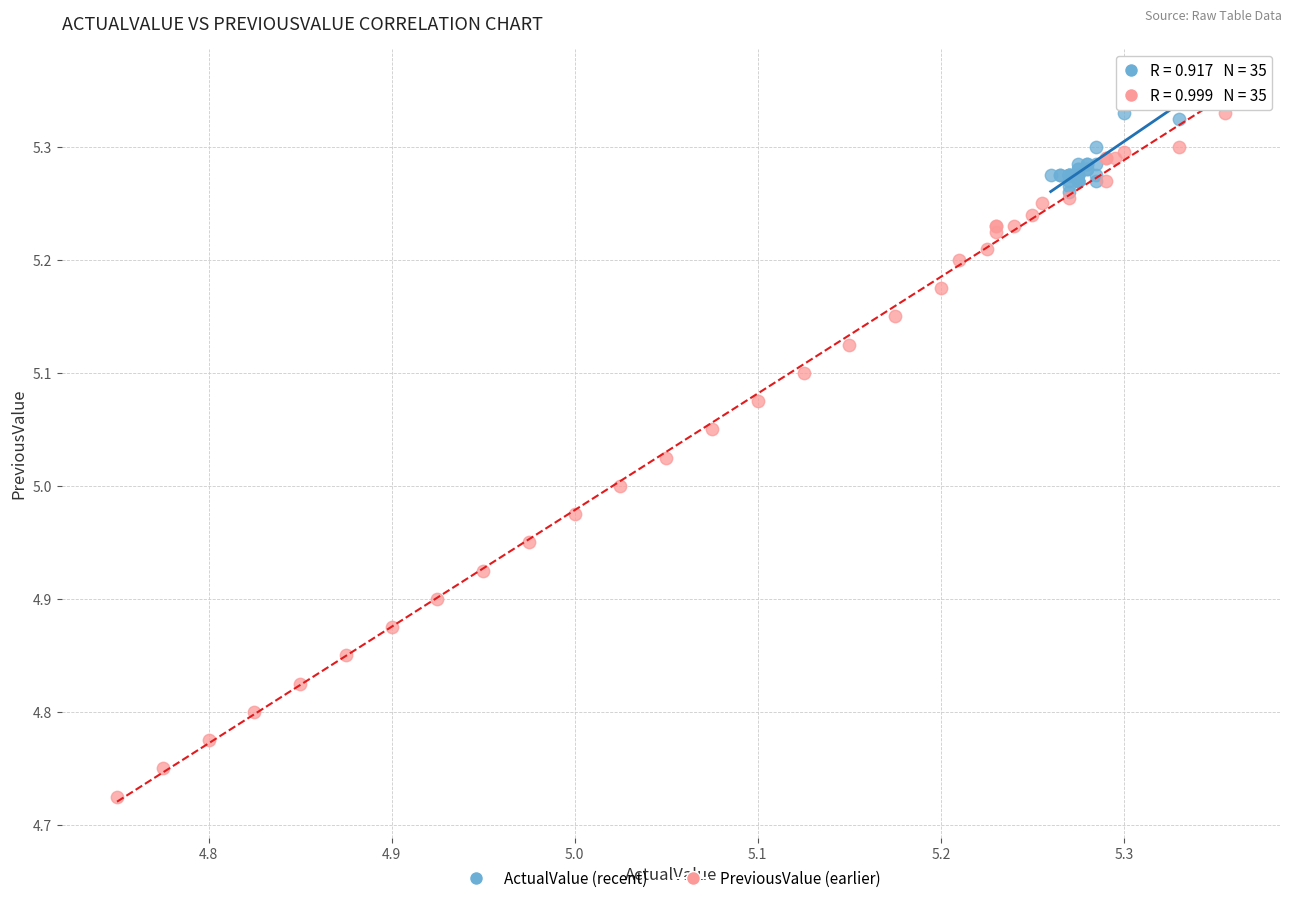

Which series contains the lowest Y value?

PreviousValue (earlier)